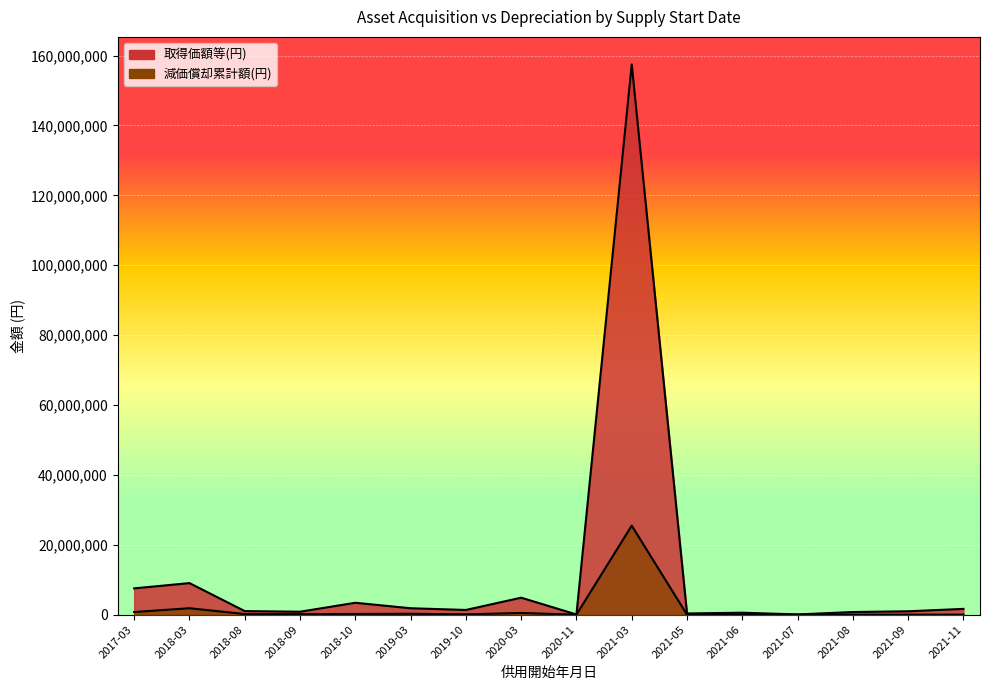

Rank the series by their average value, from lowest to highest.

減価償却累計額(円), 取得価額等(円)